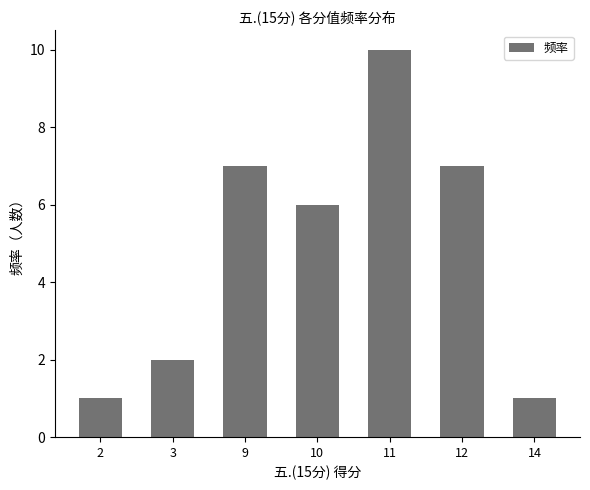

Reading left to right, transcribe all the data shown in this chart.

2=1	3=2	9=7	10=6	11=10	12=7	14=1